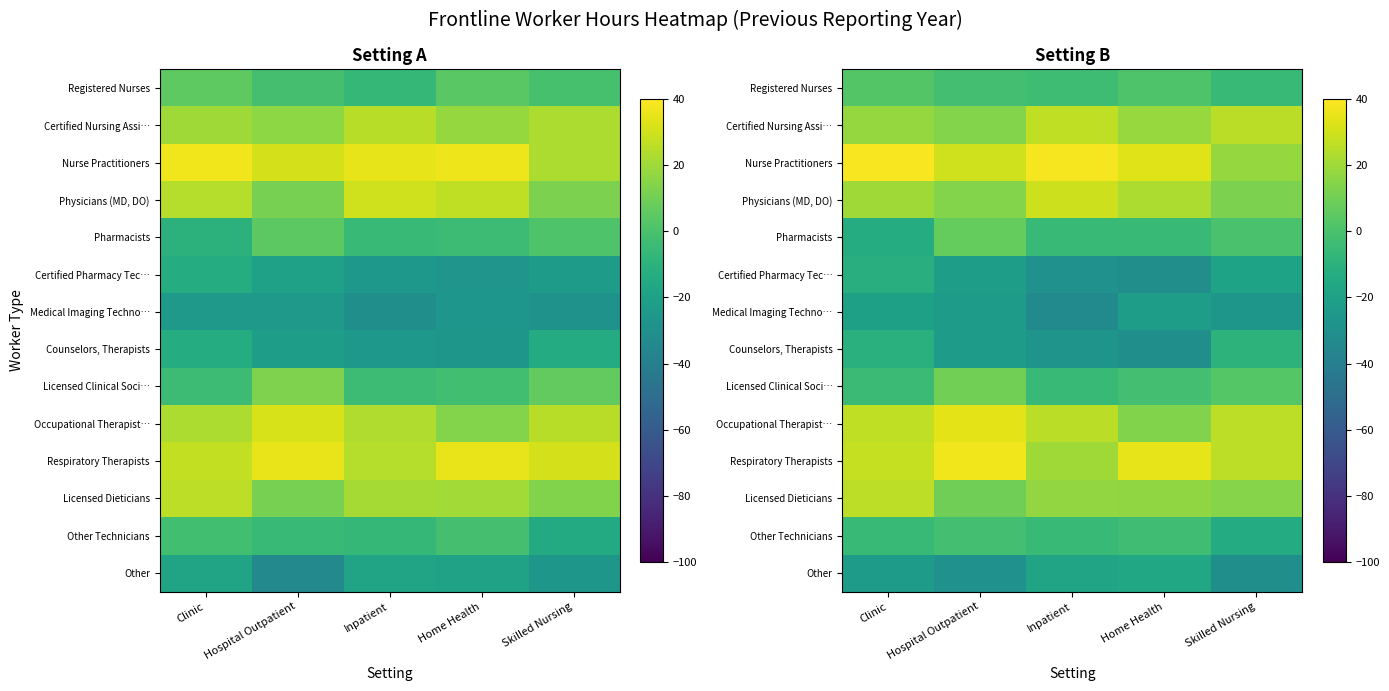

What is the average value of the Certified Pharmacy Tec… series?

-22.4